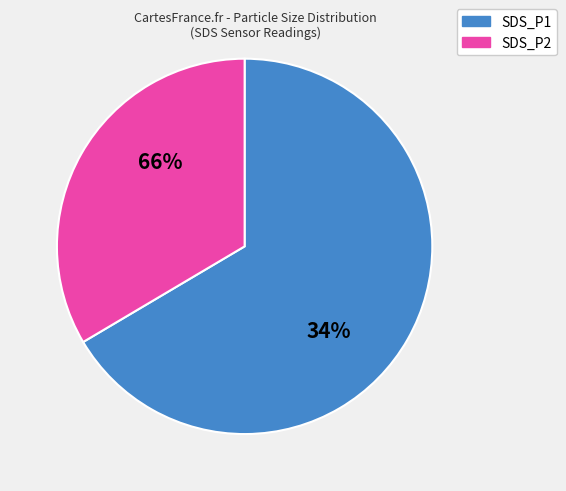

Is the sum of 16 and 13 greater than half?

No